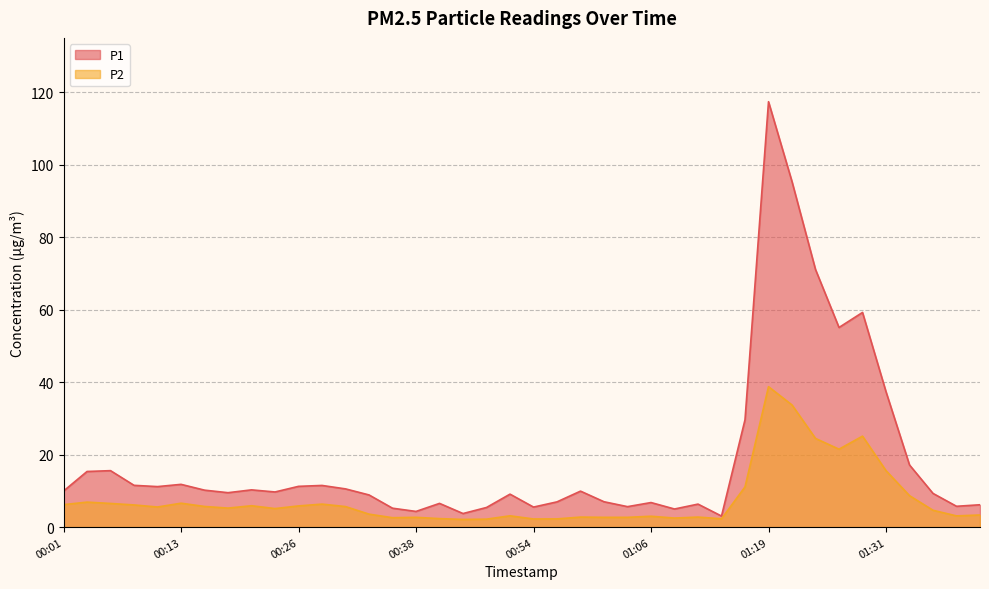

True or false: P2 and P1 cross at least once.

False